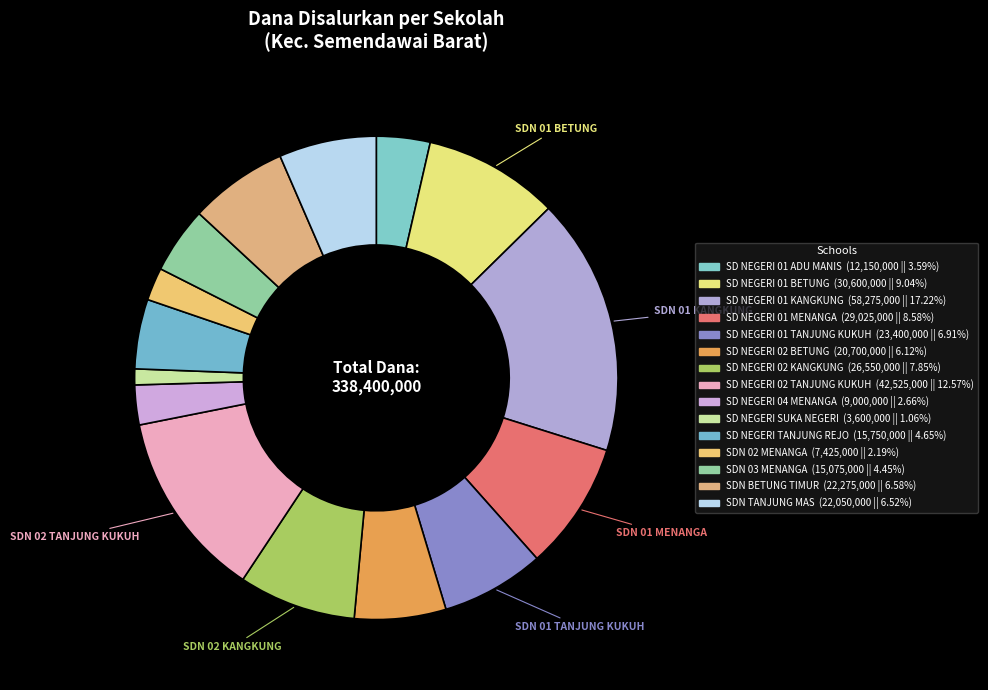

Is there a majority slice in this chart?

No